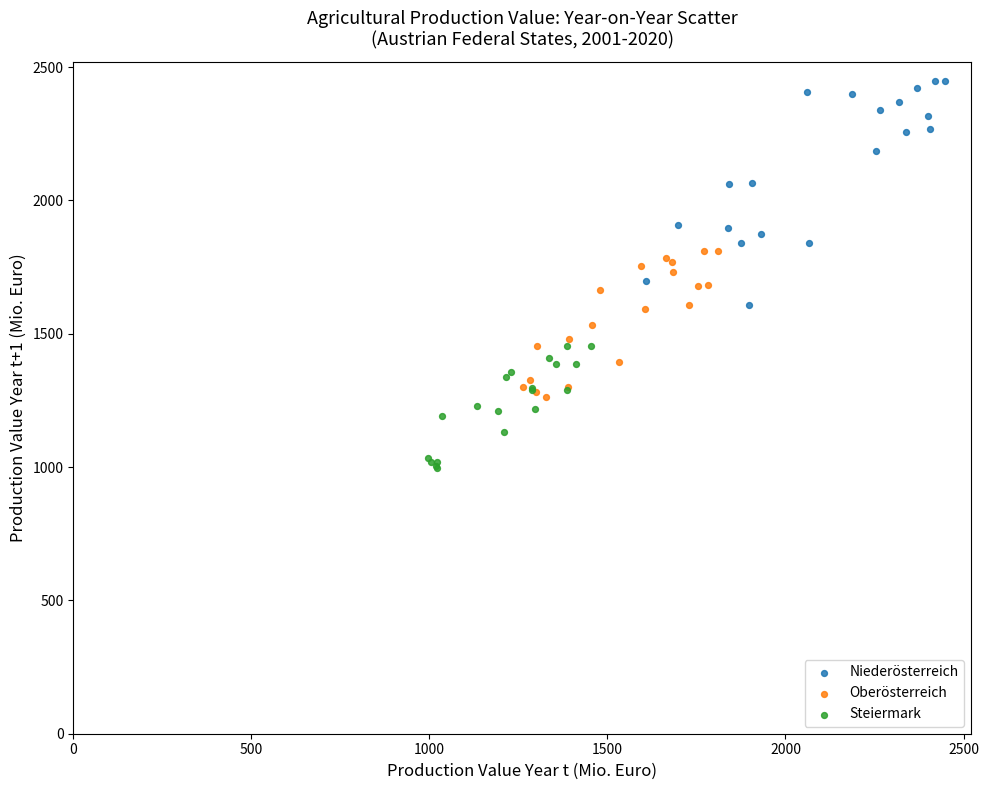

Which series has the widest spread of Y values?

Niederösterreich